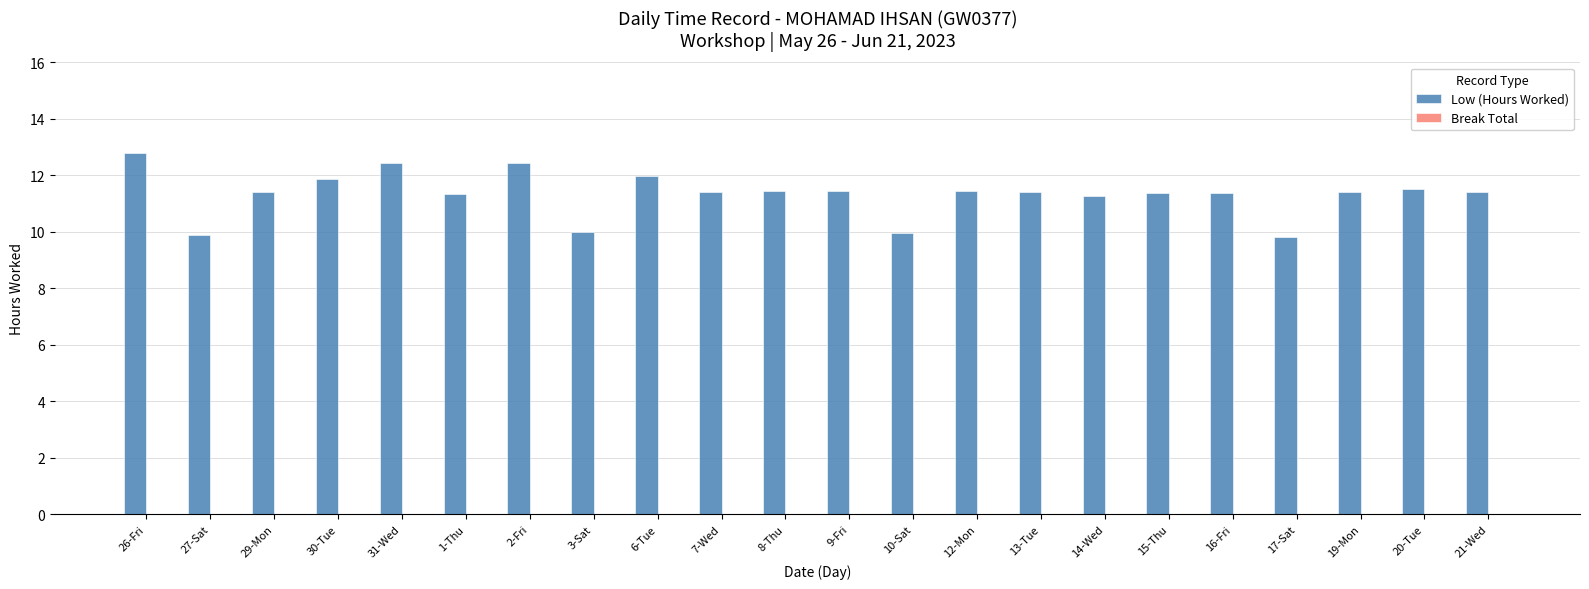

What is the maximum value shown in the chart?

12.8